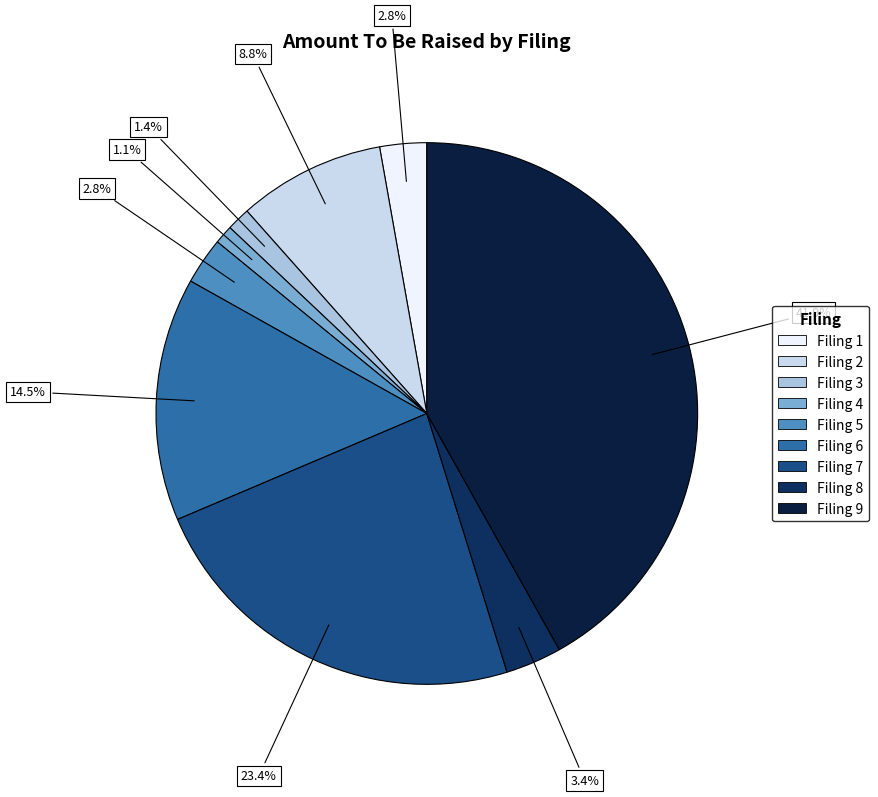

How many segments does this pie chart have?

9